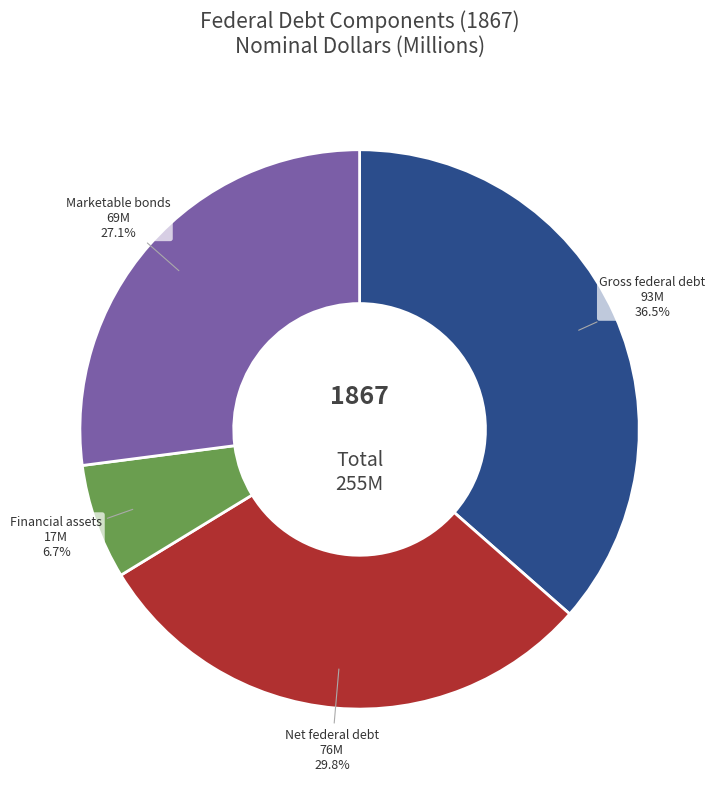

Is there any slice that represents more than half of the pie?

No